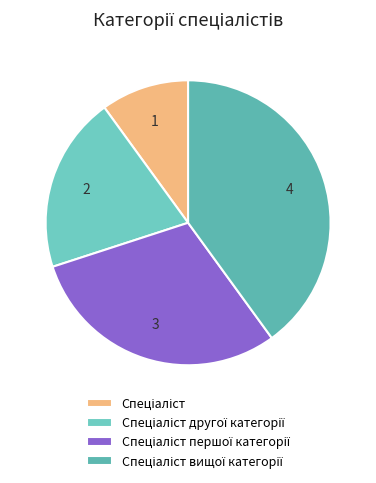

Count the number of slices in the pie.

4